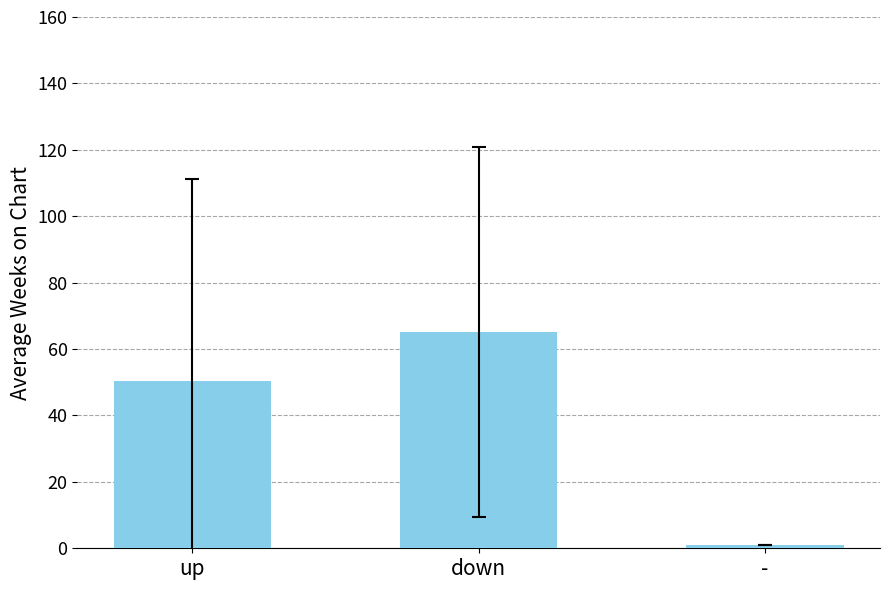

Does the chart contain stacked bars?

No